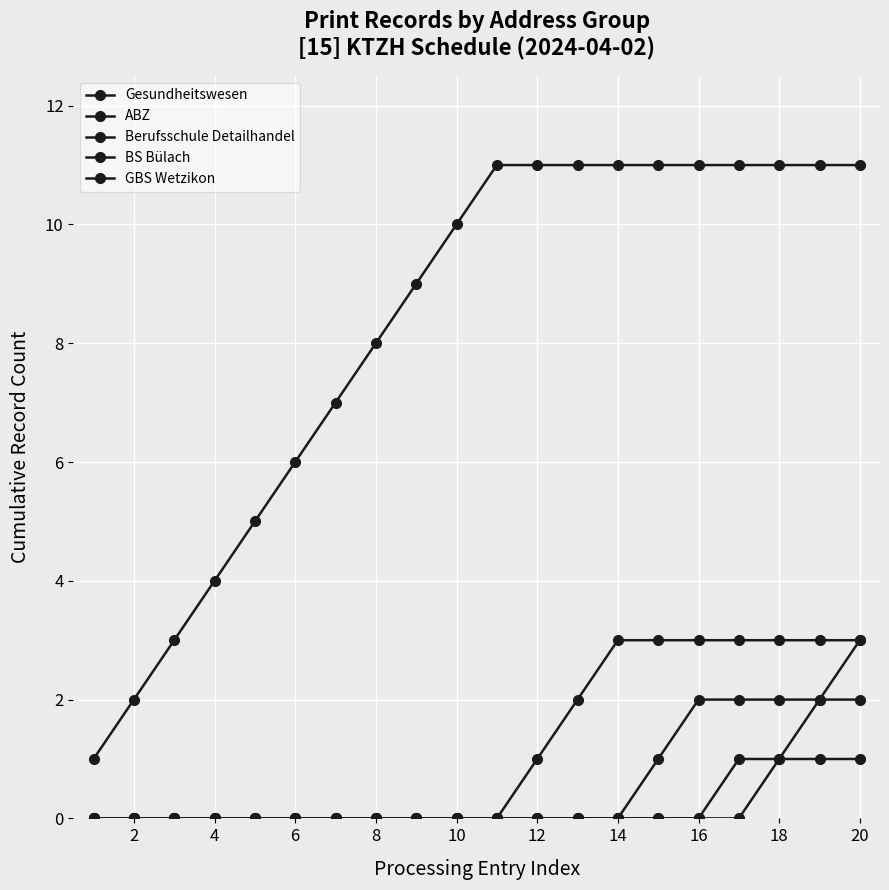

List the series in order of their peak value, highest first.

Gesundheitswesen, ABZ, GBS Wetzikon, Berufsschule Detailhandel, BS Bülach